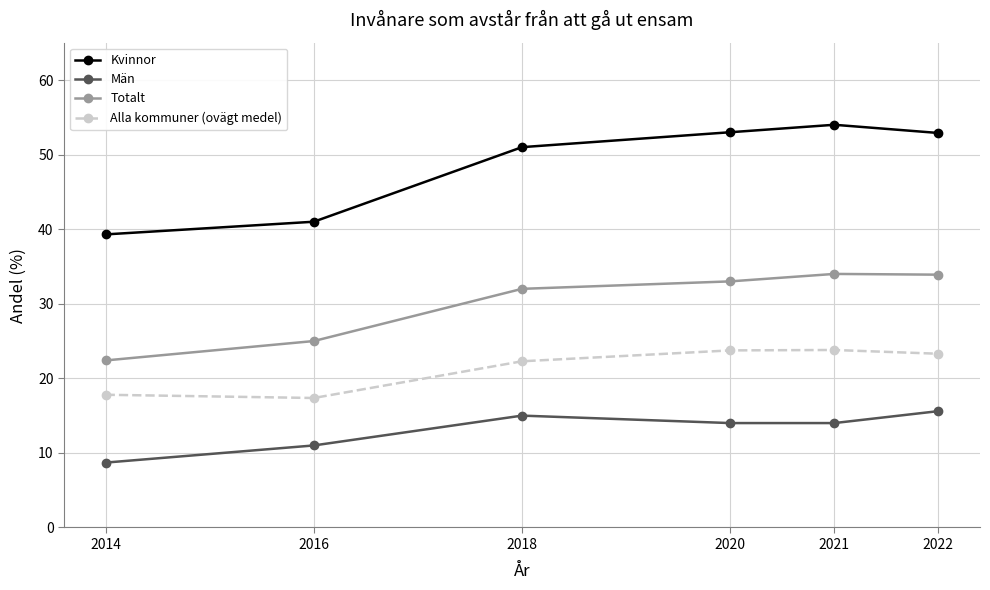

What is the minimum value shown in the chart?

8.7